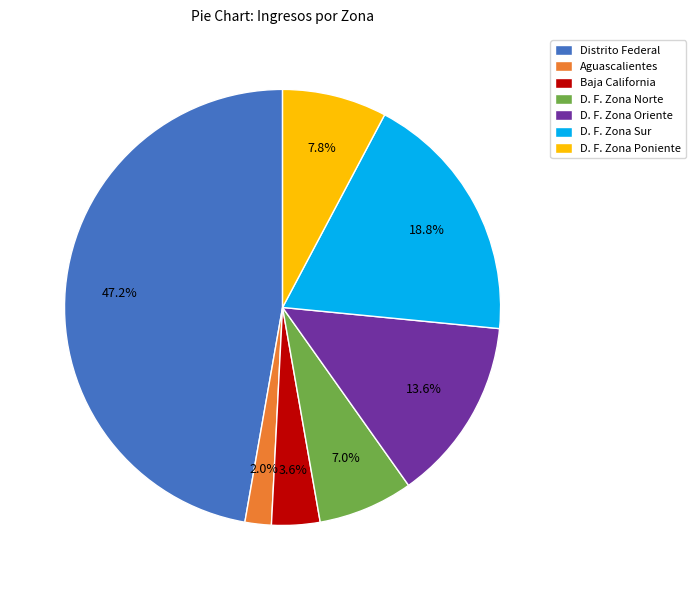

What is the total percentage of D. F. Zona Sur and D. F. Zona Norte?

25.8%